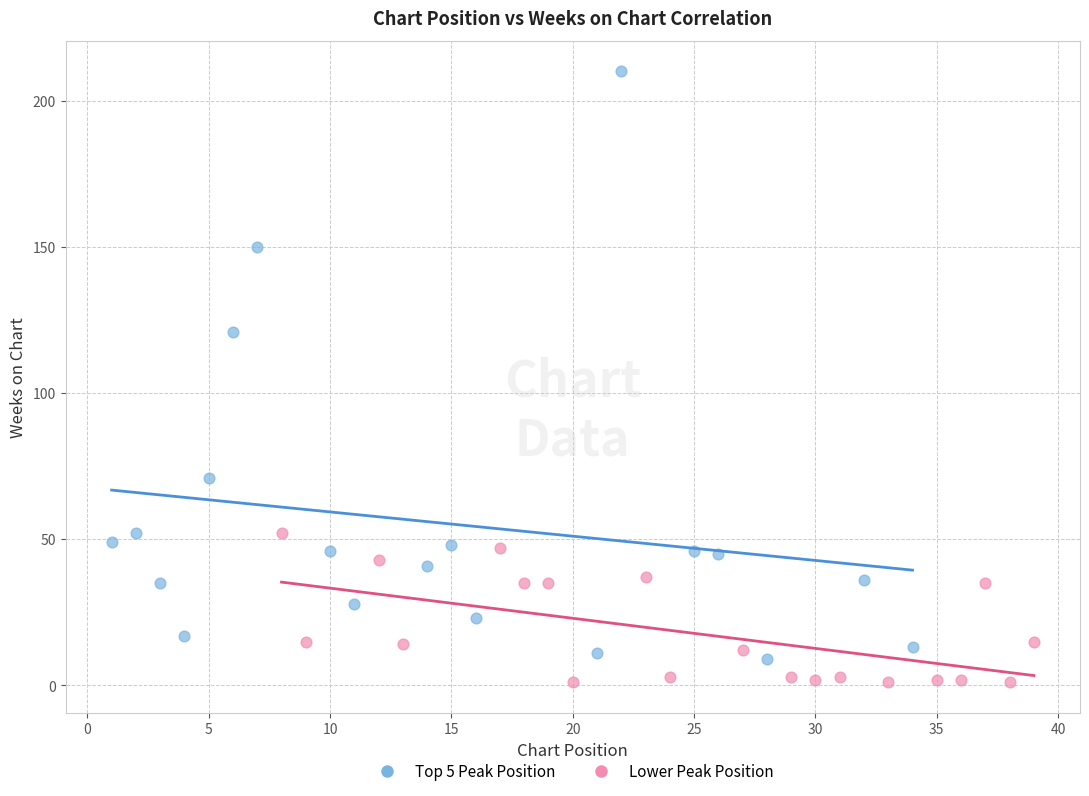

Which series contains the lowest Y value?

Lower Peak Position